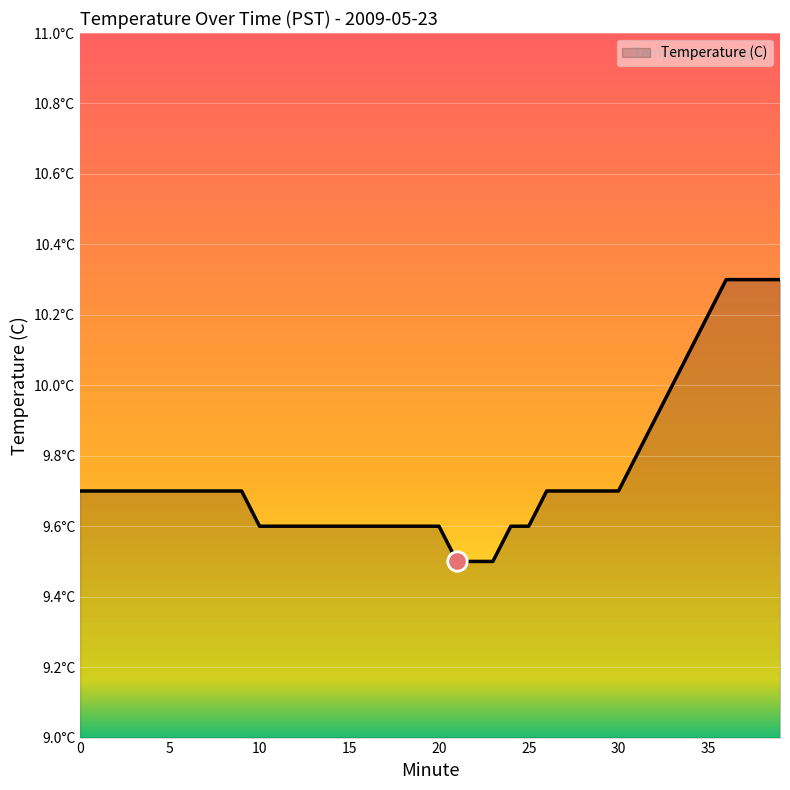

What is the value of the 32nd point from the left?

9.8